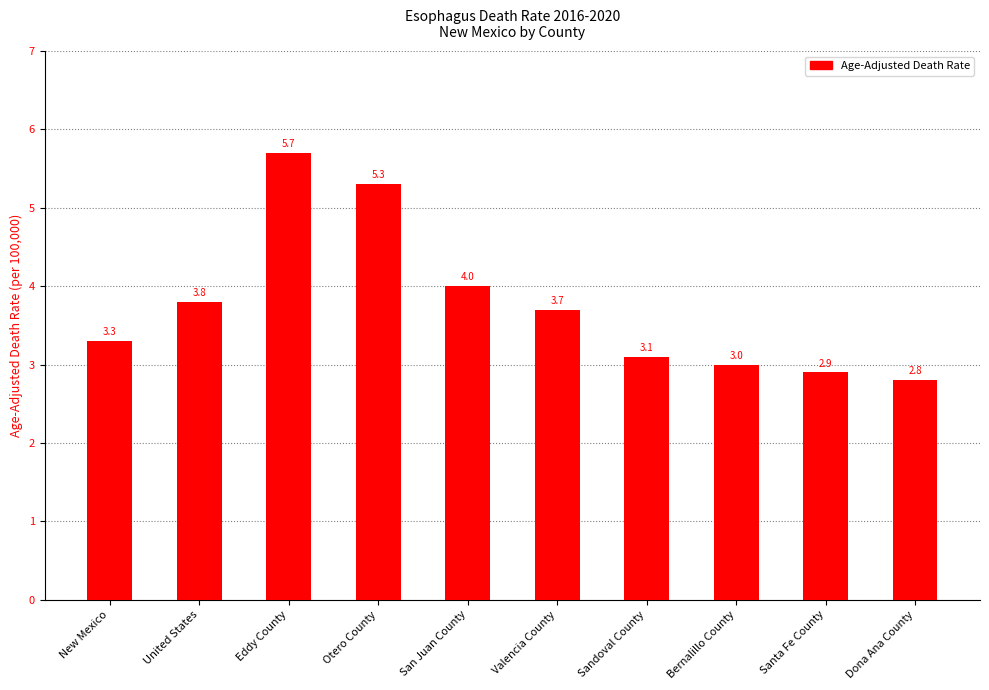

What is the label of the 10th bar from the left?

Dona Ana County